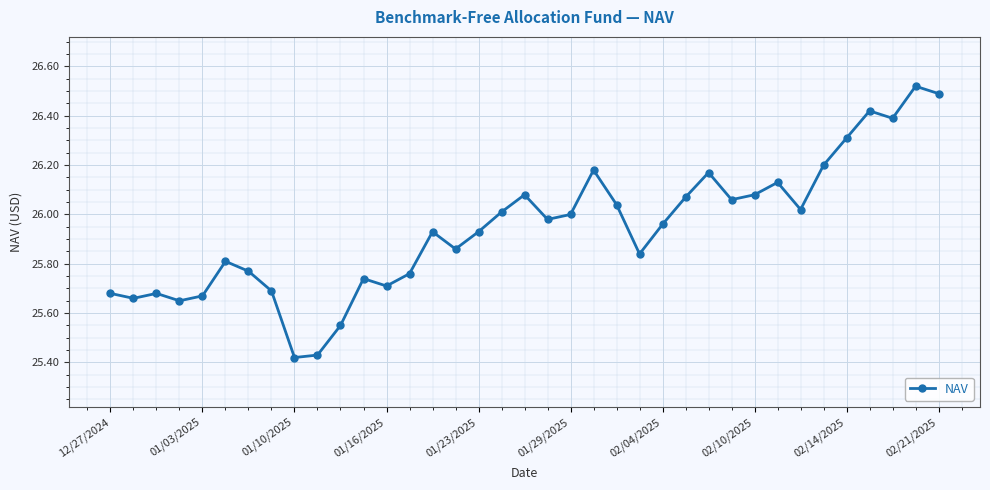

True or false: there are more than 2 points higher than both neighbors.

True